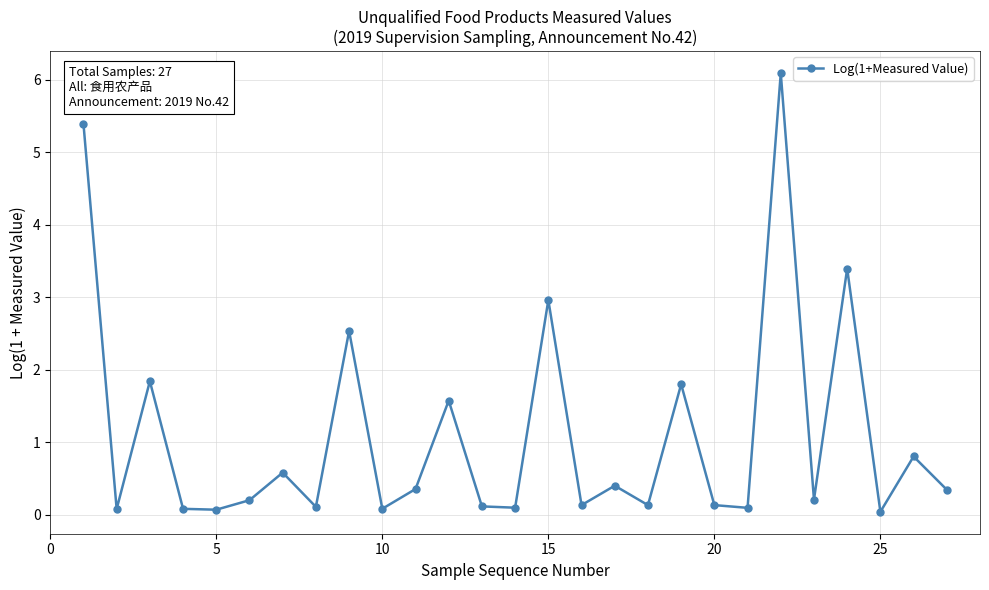

What is the sum of all values?

29.6